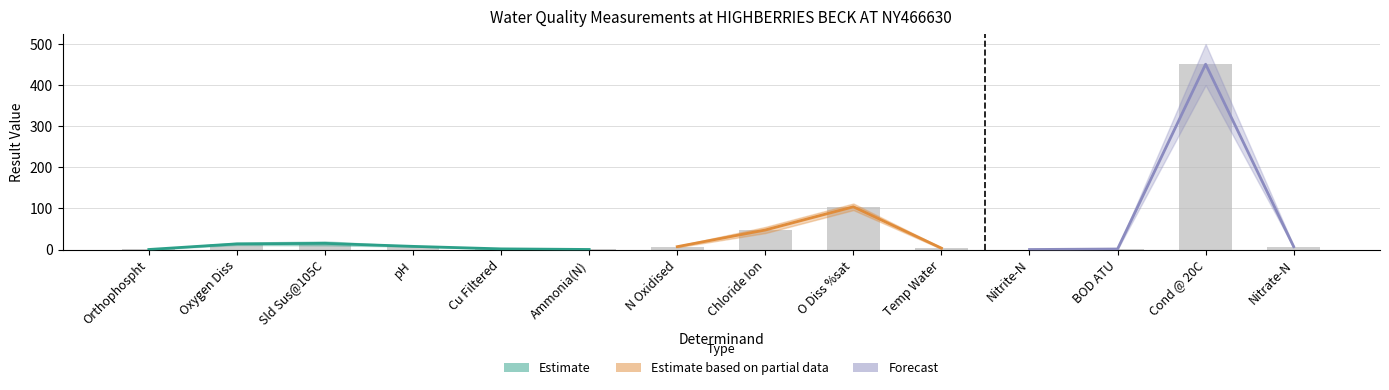

What is the maximum value for Result Upper?

500.0